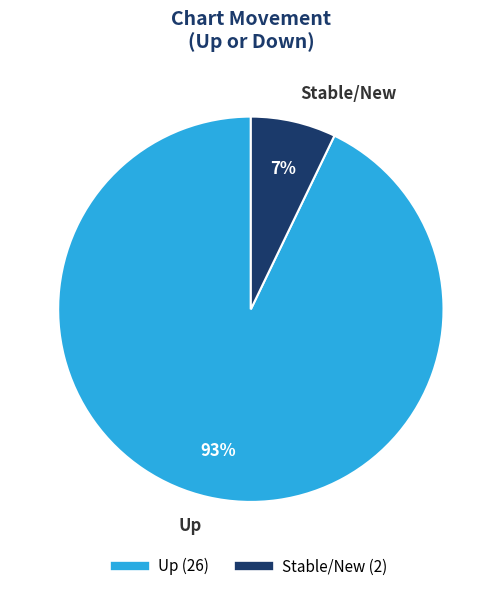

To the nearest percent, what is the average slice percentage?

50%